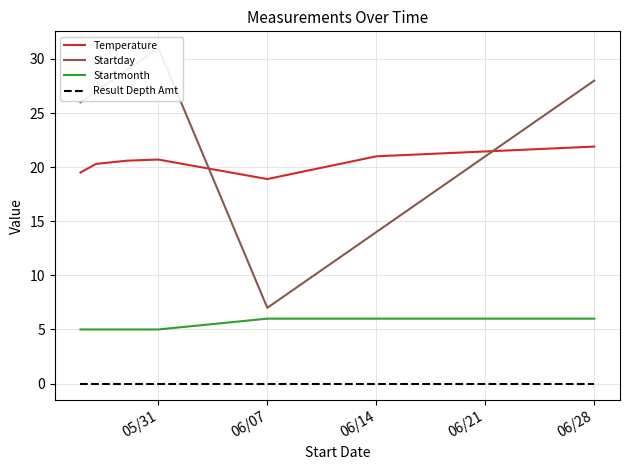

Reading left to right, extract all data points from this chart.

Temperature: 19.5	20.3	20.6	20.7	18.9	21.0	21.9
Startday: 26.0	27.0	29.0	31.0	7.0	14.0	28.0
Startmonth: 5.0	5.0	5.0	5.0	6.0	6.0	6.0
Result Depth Amt: 0.0	0.0	0.0	0.0	0.0	0.0	0.0